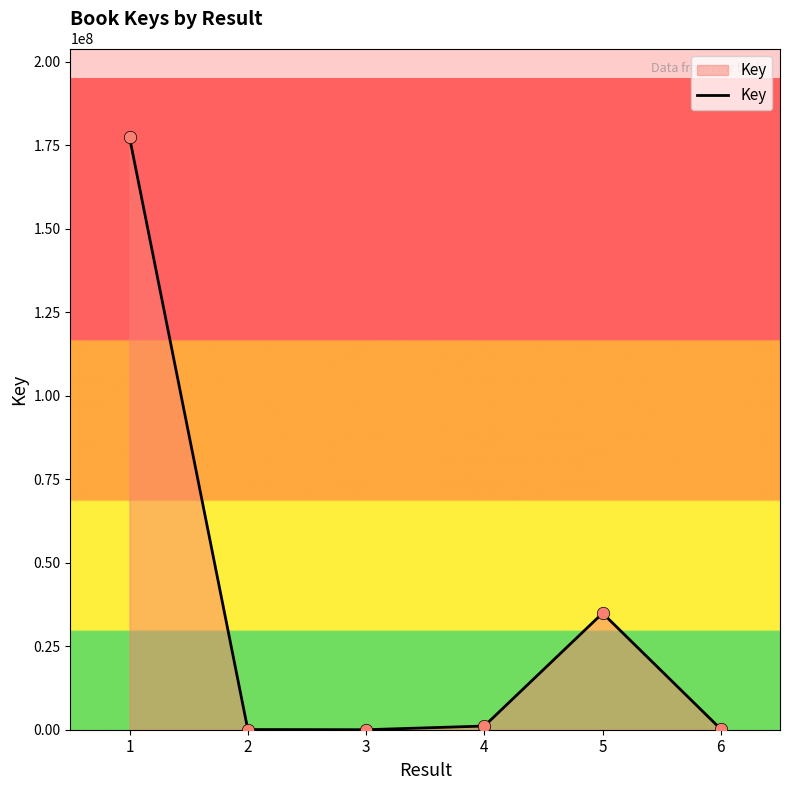

What is the change in value from 2 to 4?

+1046009